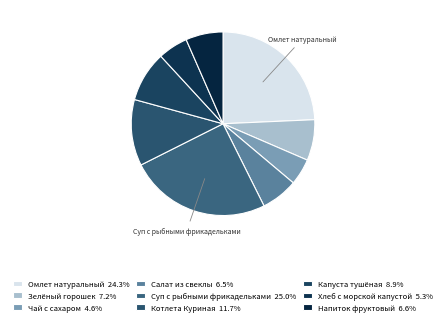

Is there a majority slice in this chart?

No